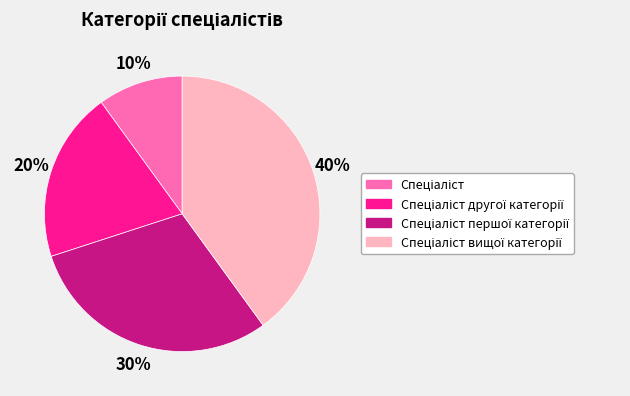

How many segments does this pie chart have?

4